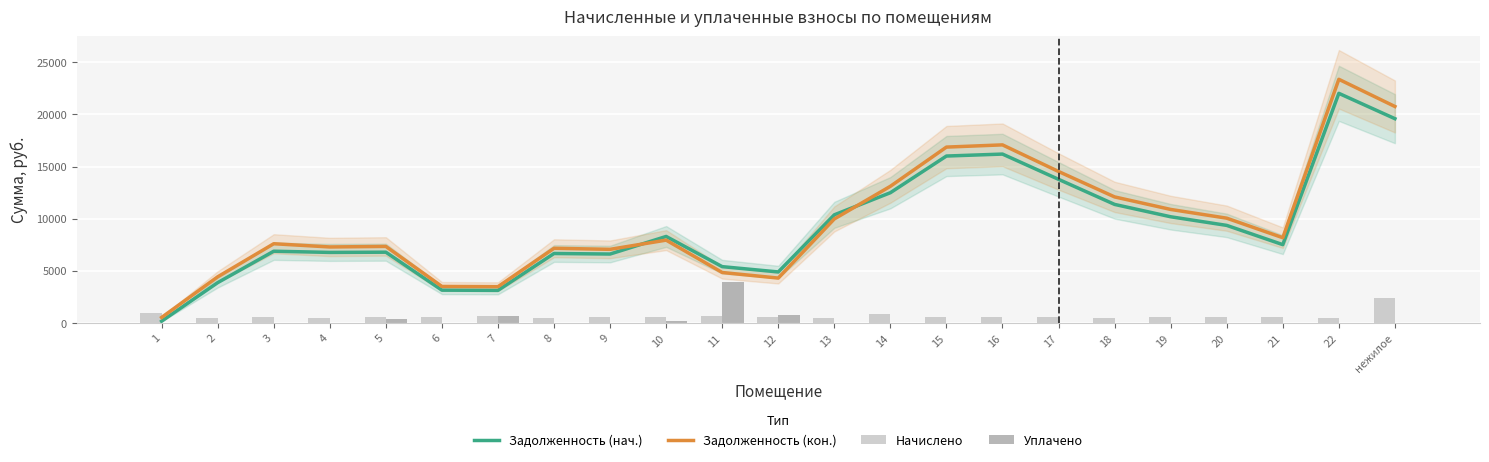

Which series has the largest total across all categories?

Задолженность (кон.)